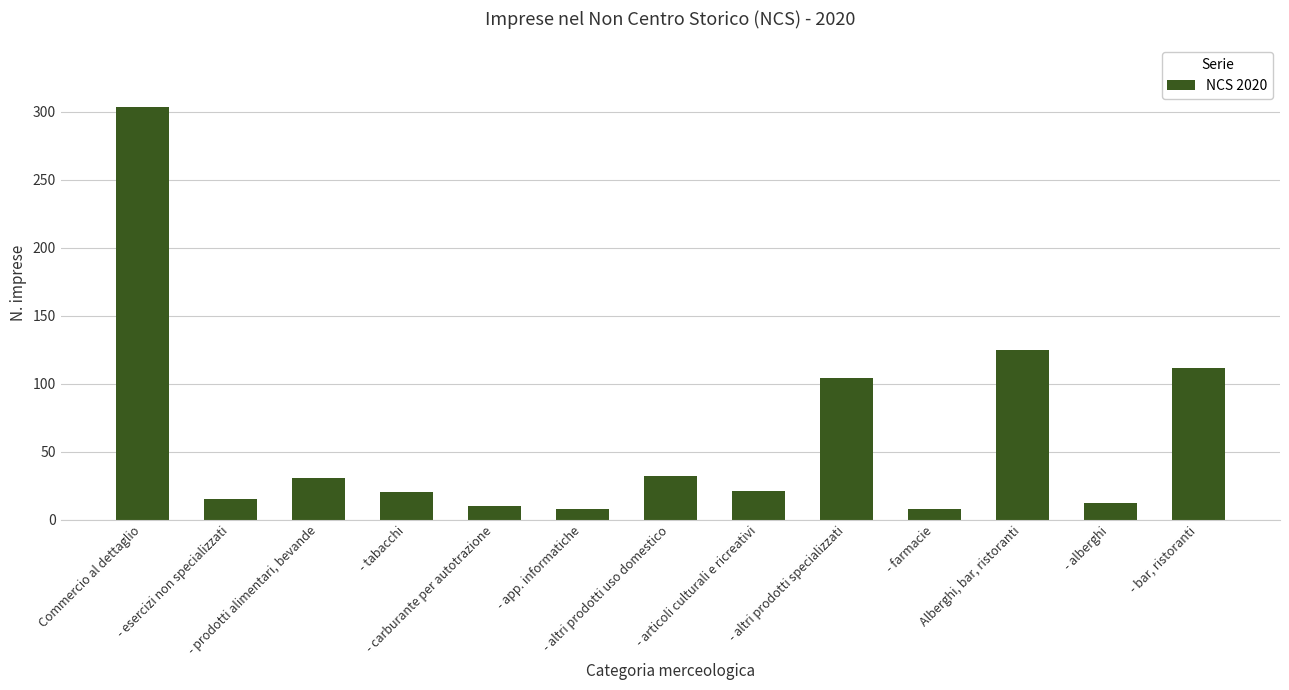

What is the greatest value displayed?

303.3